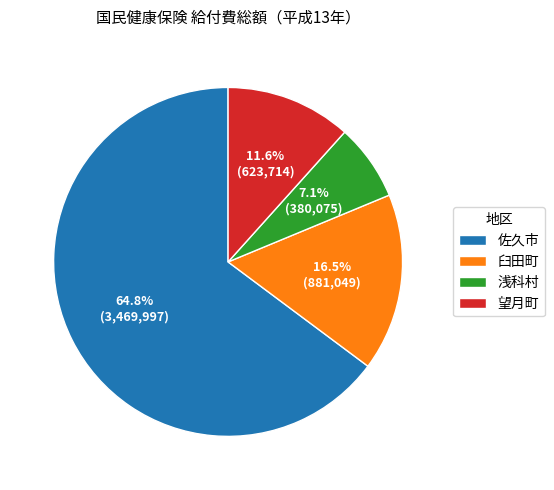

To the nearest percent, what is the difference between the largest and smallest slice percentages?

58%